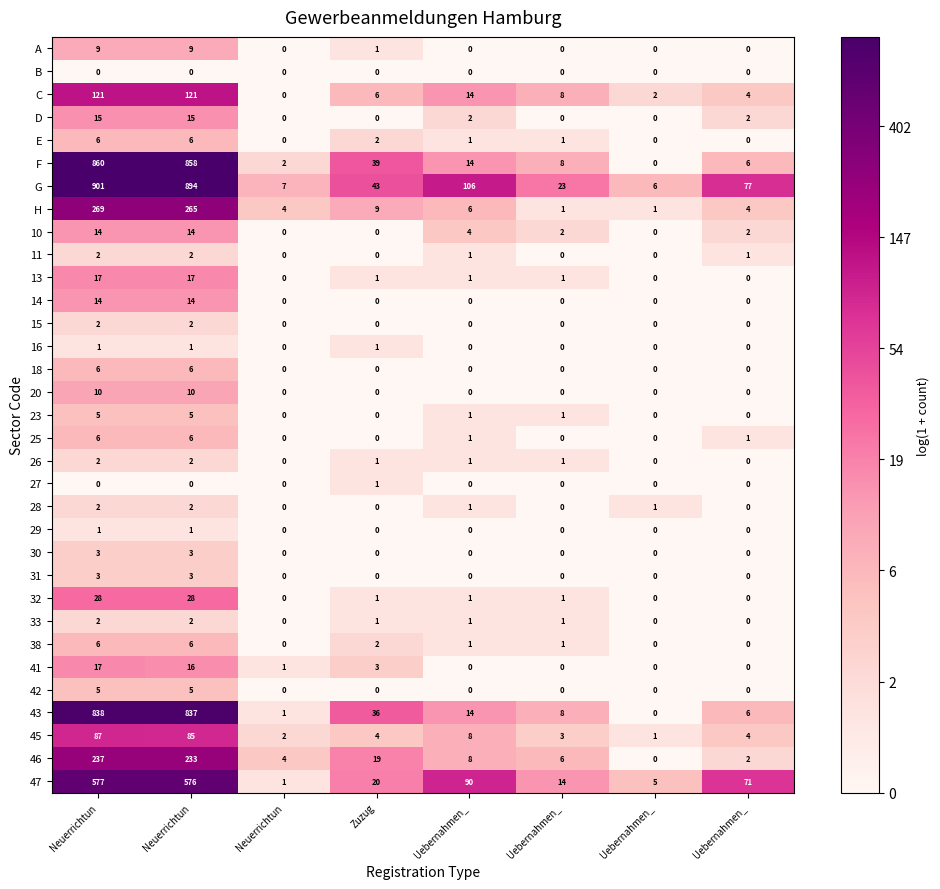

How many positive values does the 15 series have?

2